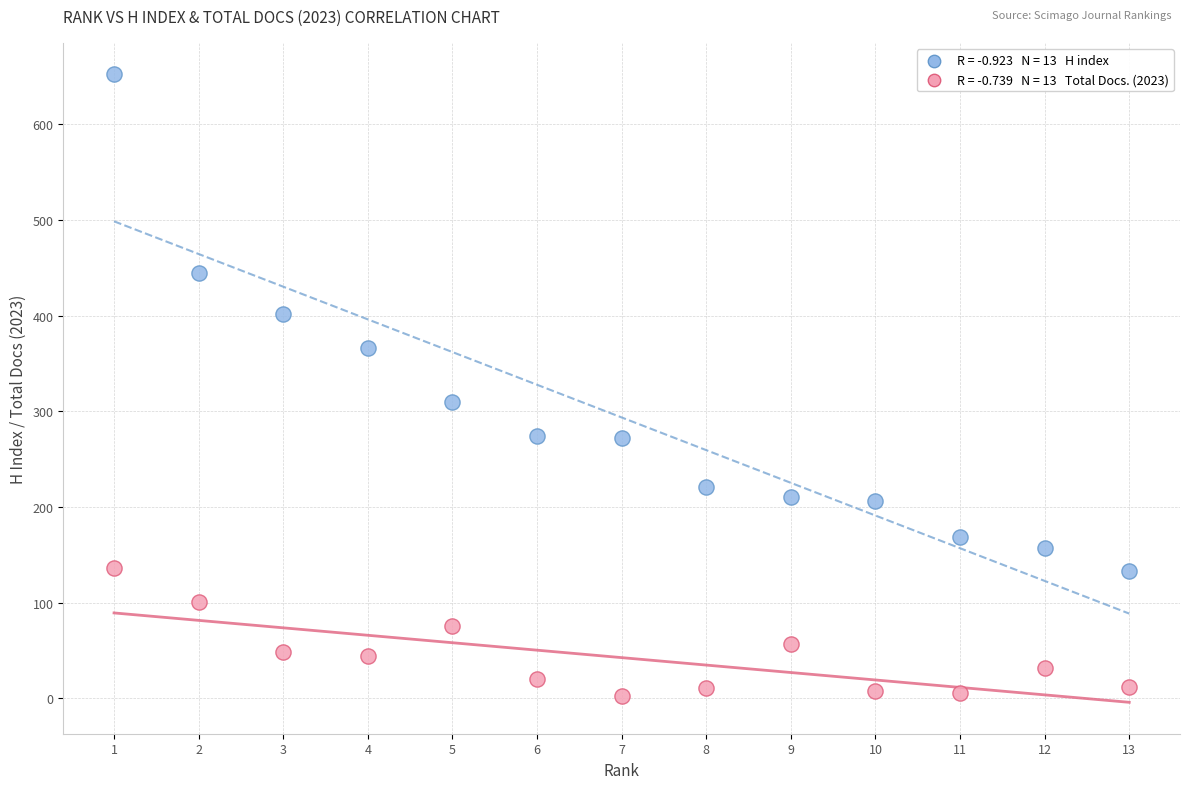

Across all series, what Y value is closest to 327?

310